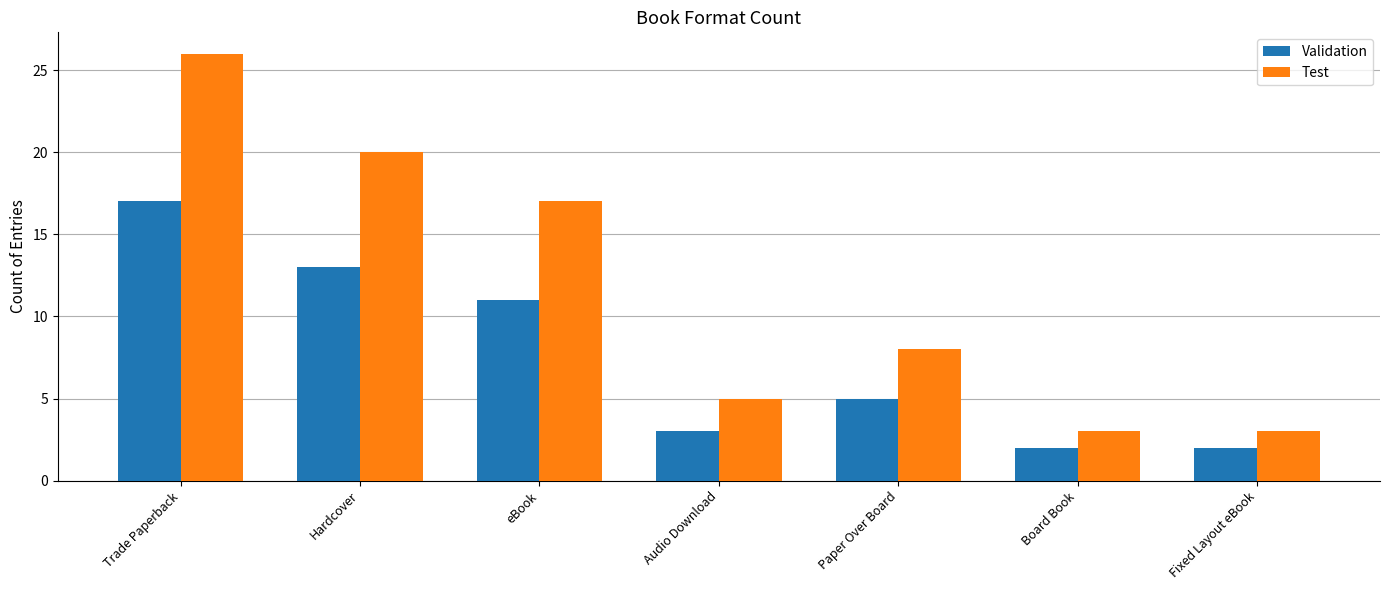

Which category has the highest value in the Validation series?

Trade Paperback